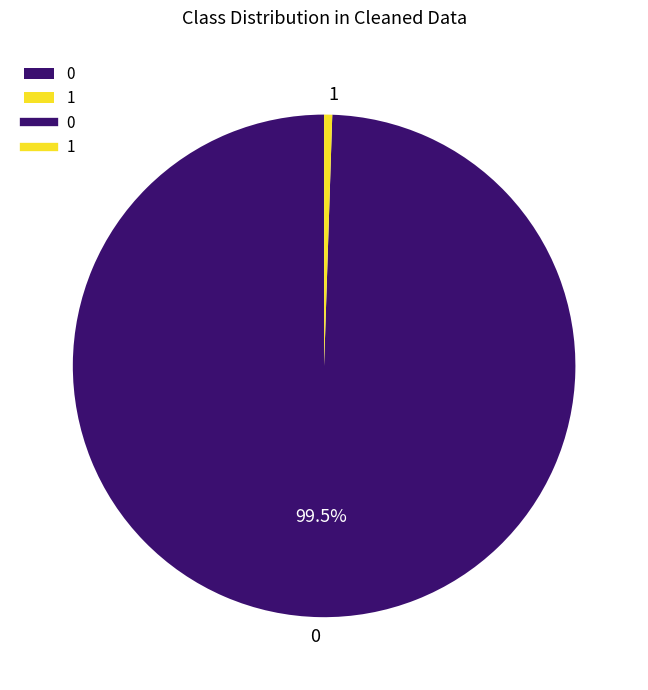

Rank the categories by value from highest to lowest.

0, 1